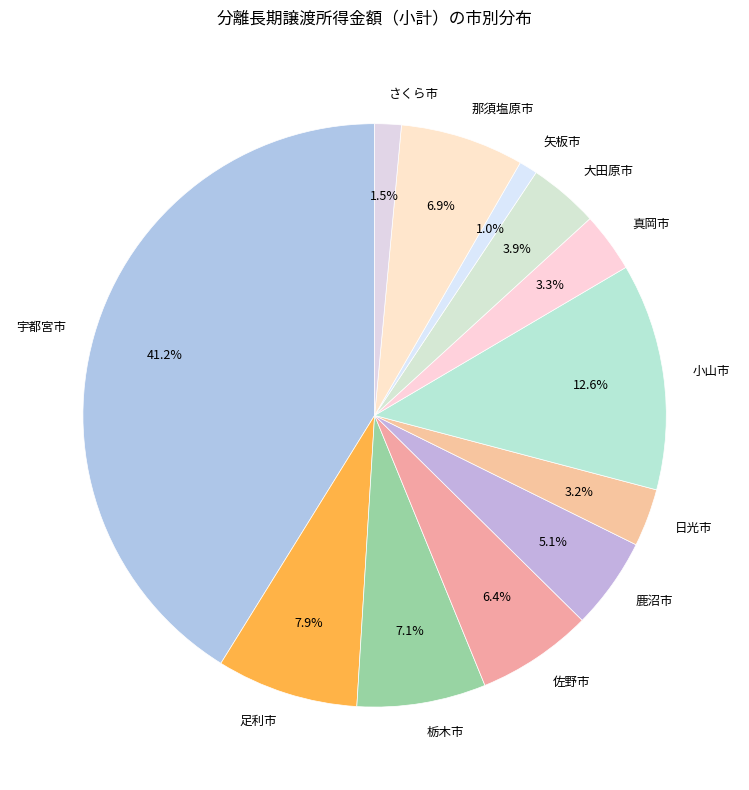

Is there any slice that represents more than half of the pie?

No